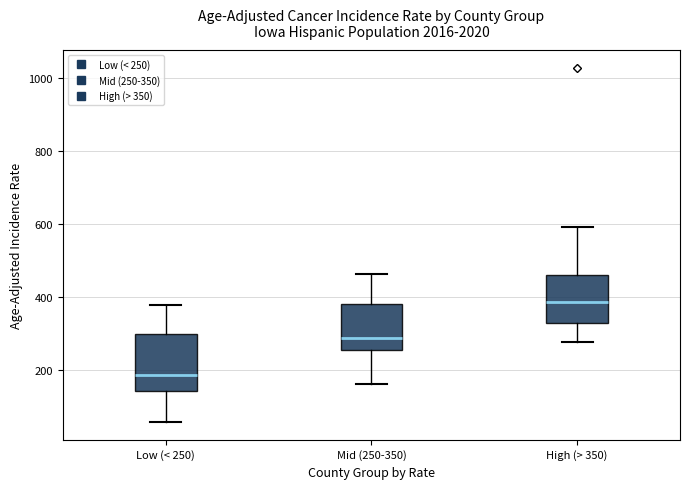

Comparing the boxes themselves (not the whiskers), which one is the tallest?

Low (< 250)